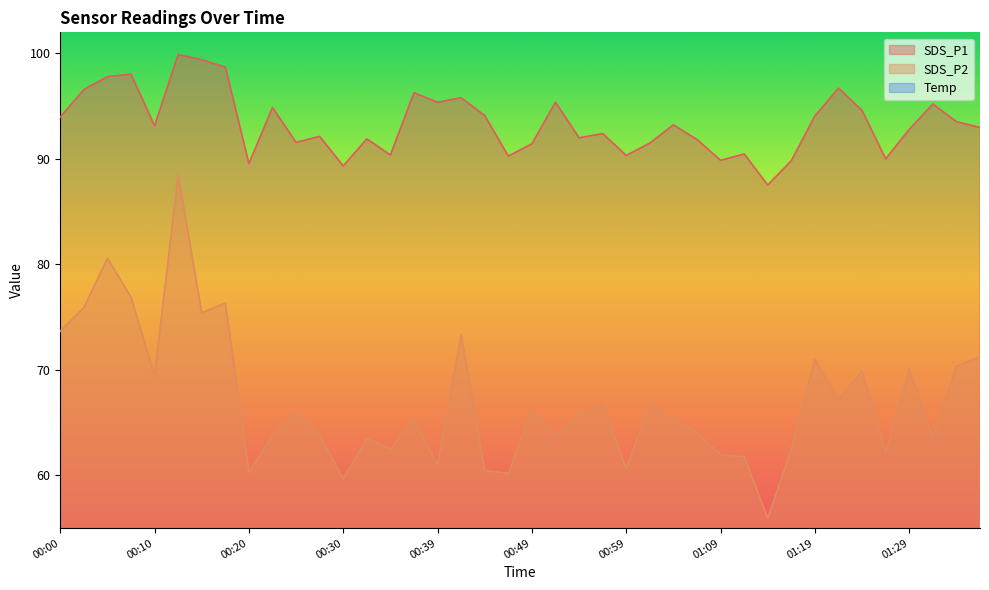

What is the value of the Temp point at the 34th from the left?

18.2